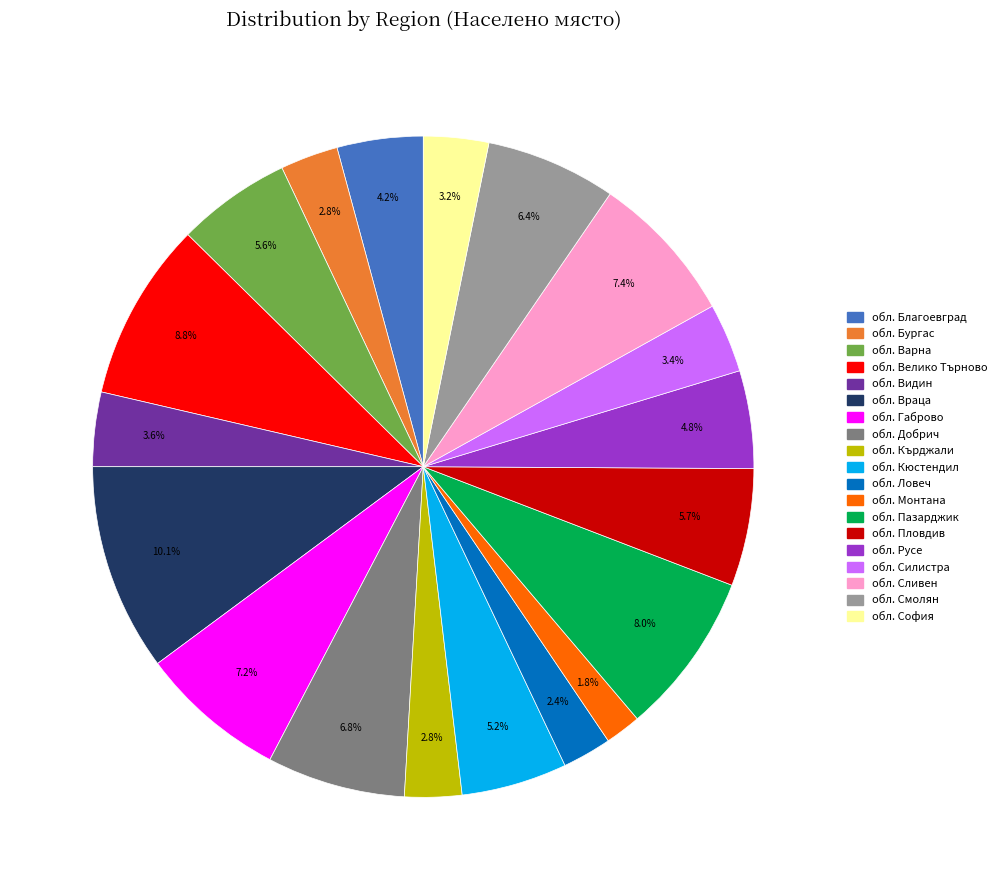

Between обл. Кърджали and обл. Враца, which is larger?

обл. Враца